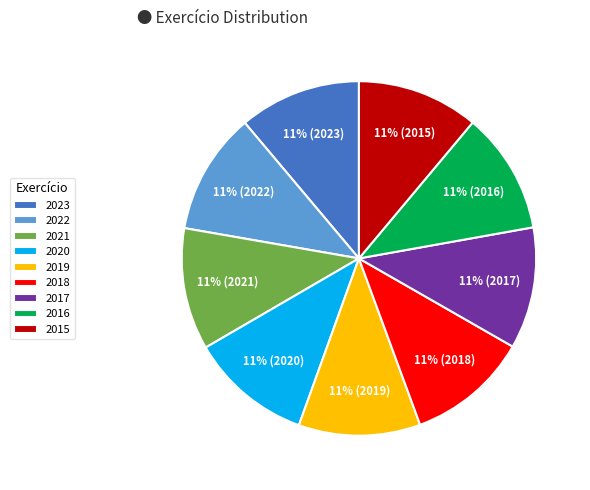

Do 2018 and 2019 together represent more than half of the pie?

No